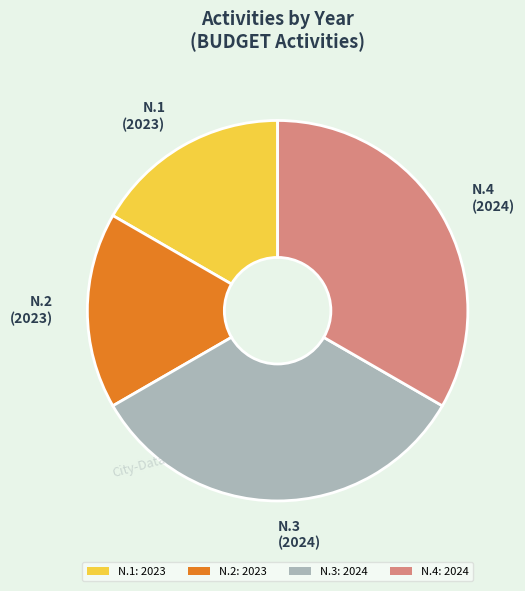

Do N.3: 2024 and N.4: 2024 together represent more than half of the pie?

Yes